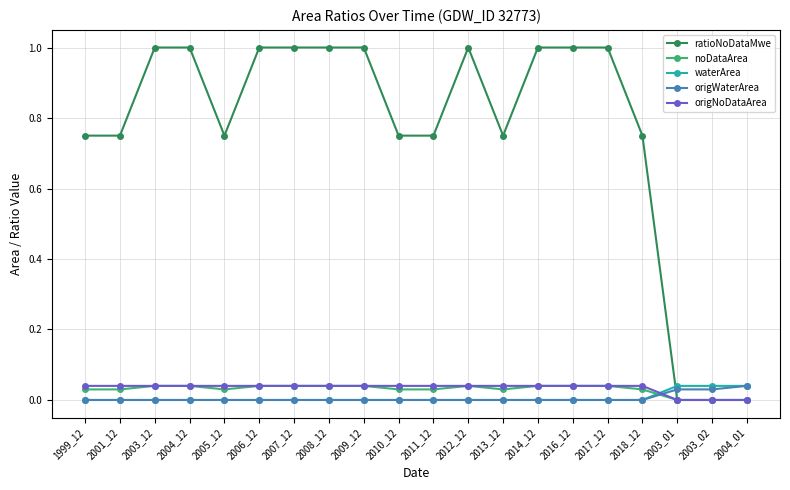

Where do origWaterArea and ratioNoDataMwe first cross each other?

2018_12 and 2003_01